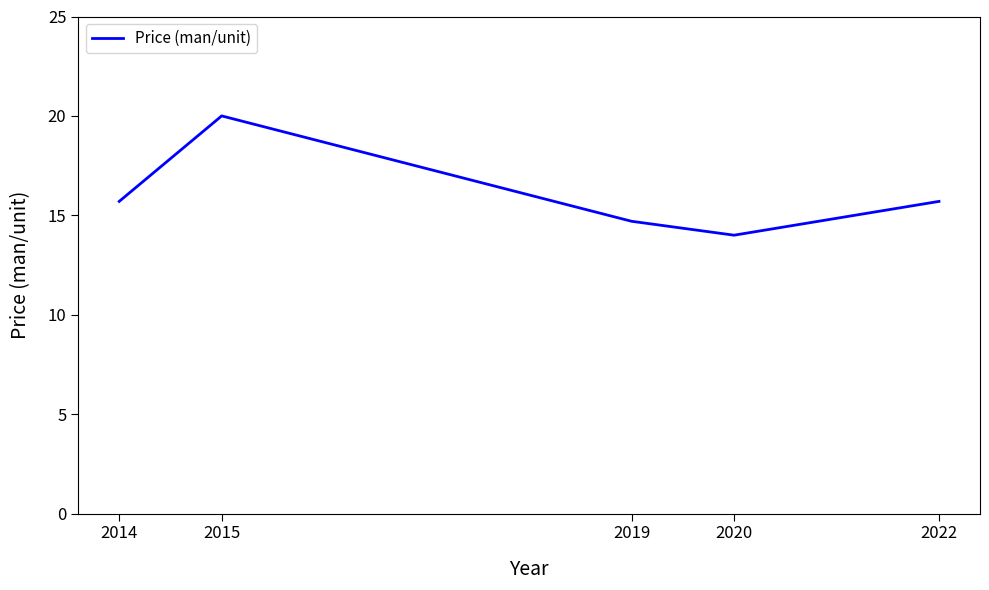

What is the minimum value shown in the chart?

14.0